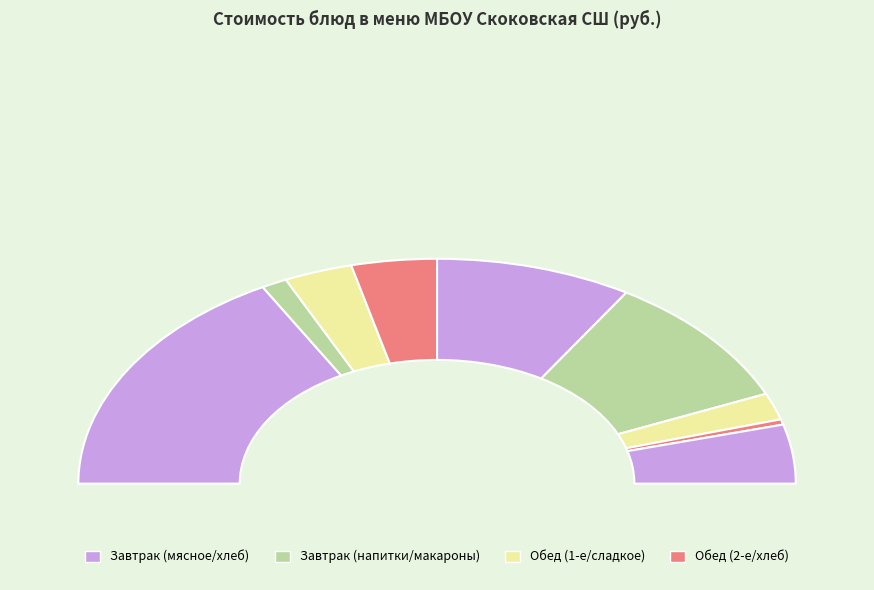

What percentage is the бутерброд с сыром slice, to the nearest percent?

6%